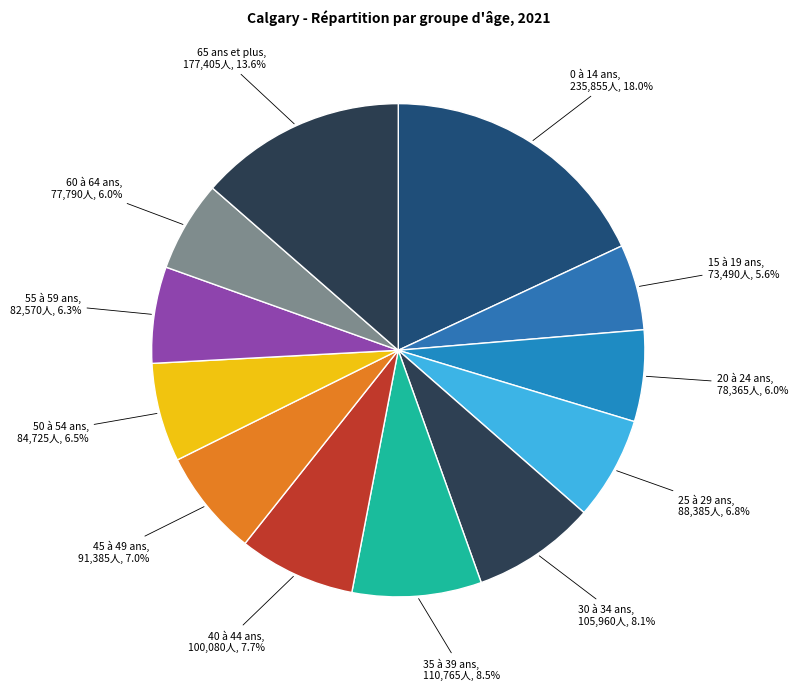

Which slice is the largest?

0 à 14 ans